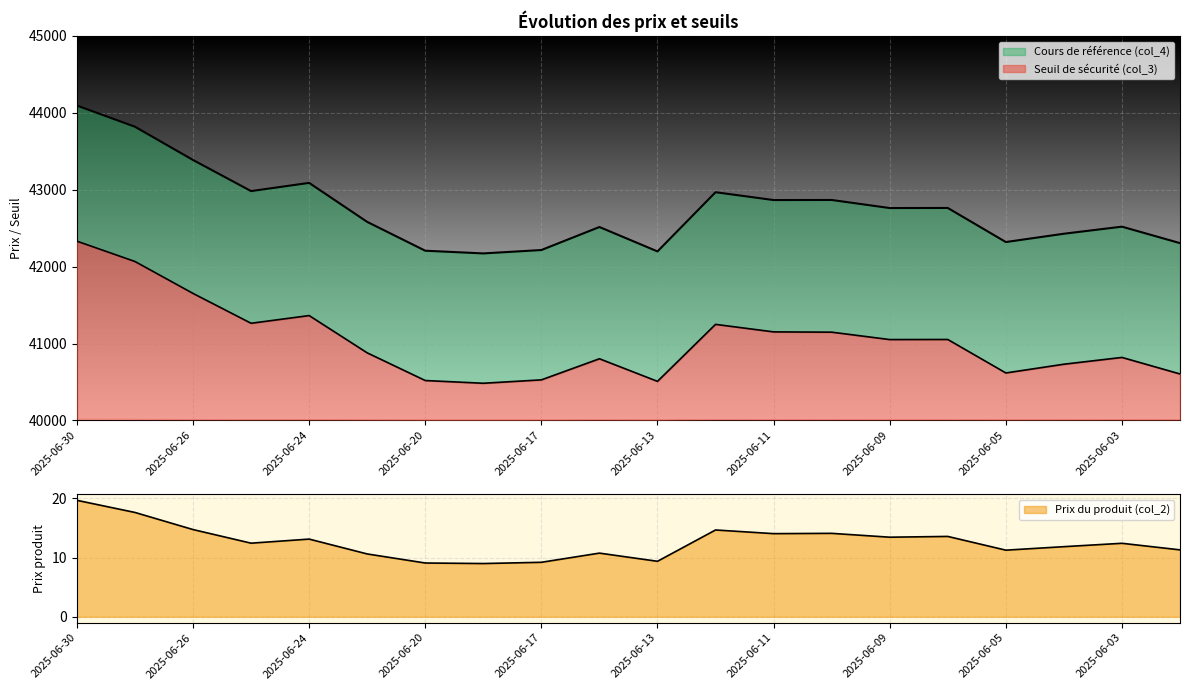

What is the value of the Seuil de sécurité (col_3) point at the 2nd from the left?

42066.5